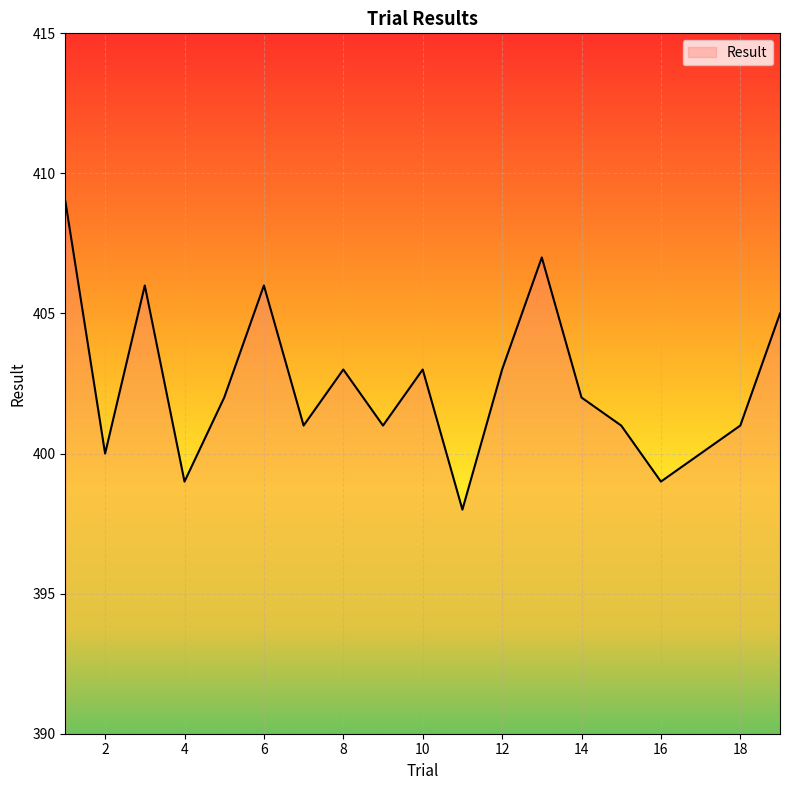

Is this an area chart (filled region under the line)?

No